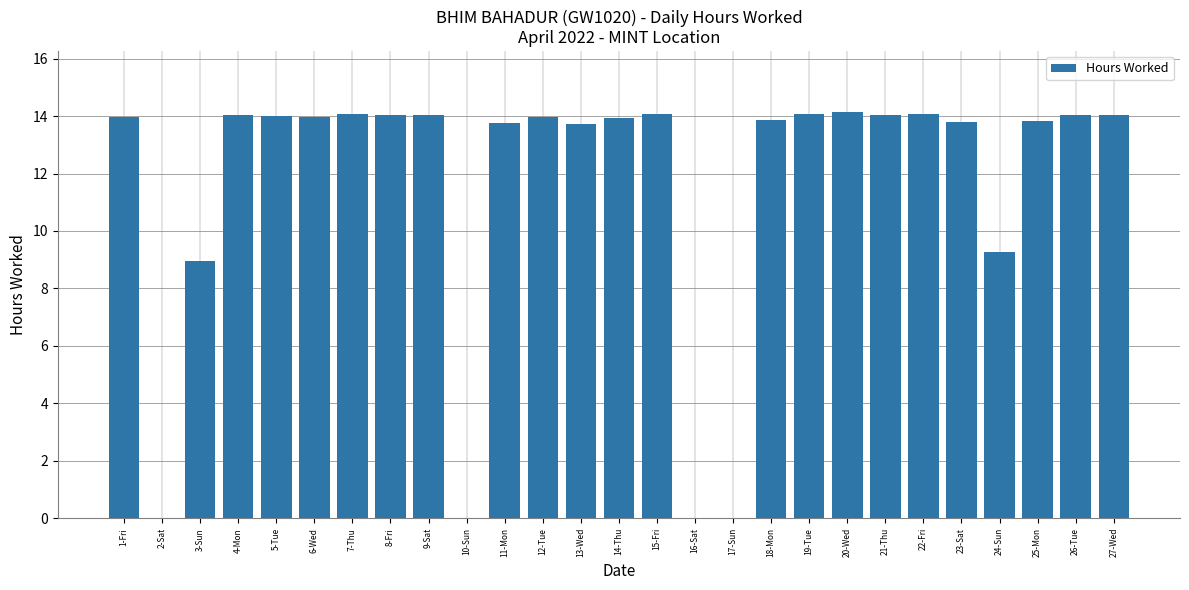

The value at 24-Sun is 5.1. True or false?

False